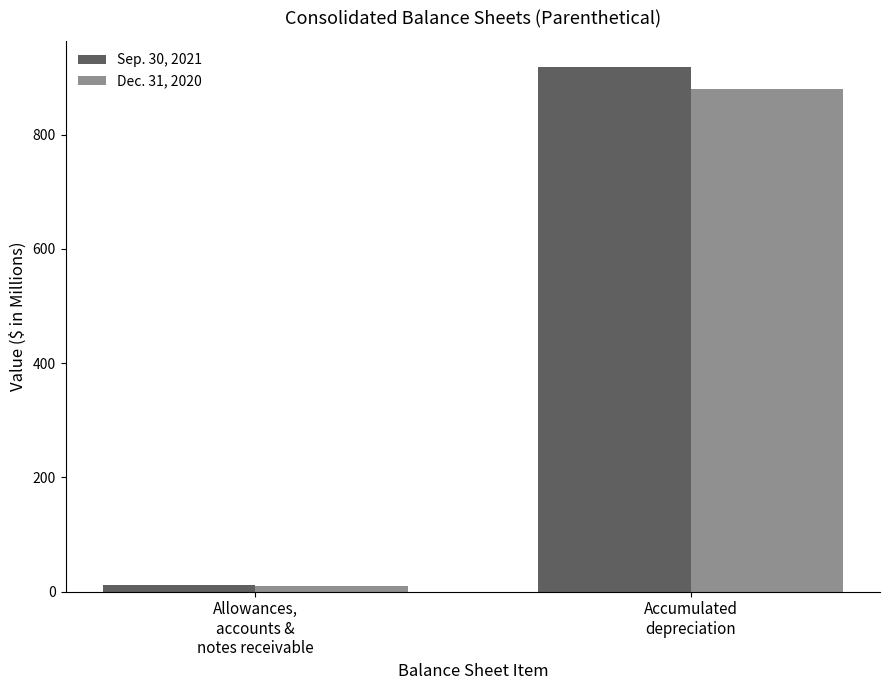

Rank the series by their average value, from highest to lowest.

Sep. 30, 2021, Dec. 31, 2020